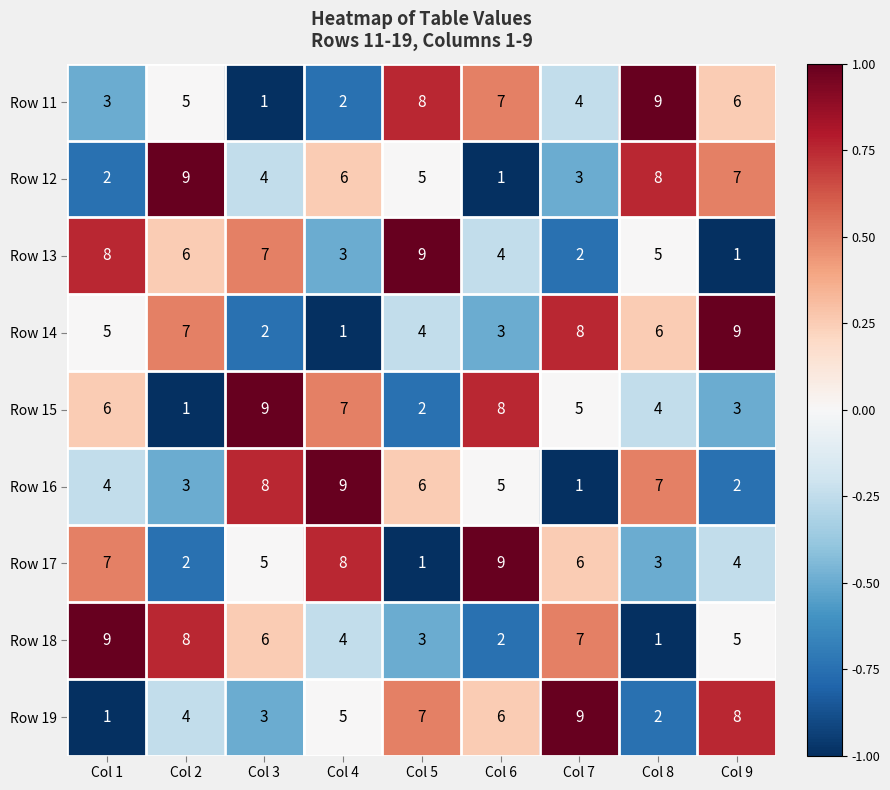

Which category has the lowest value in the Row 18 series?

Col 8